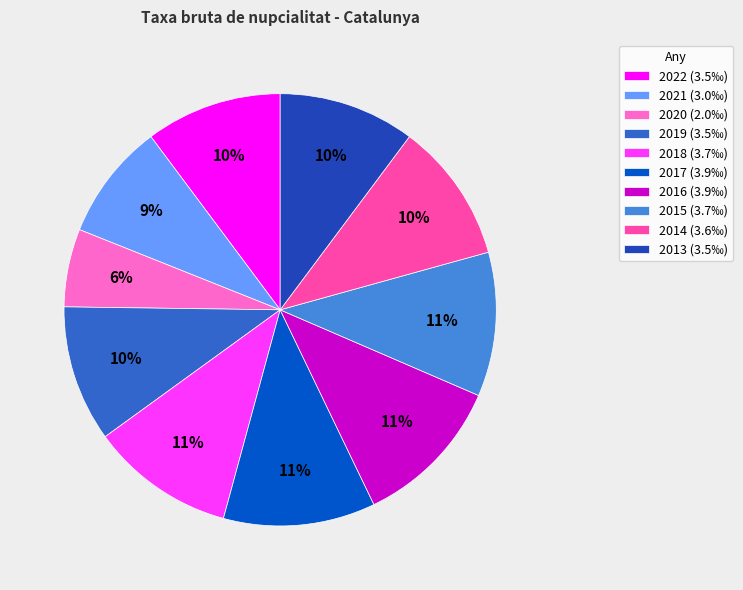

What percentage is the 2020 slice, to the nearest percent?

6%